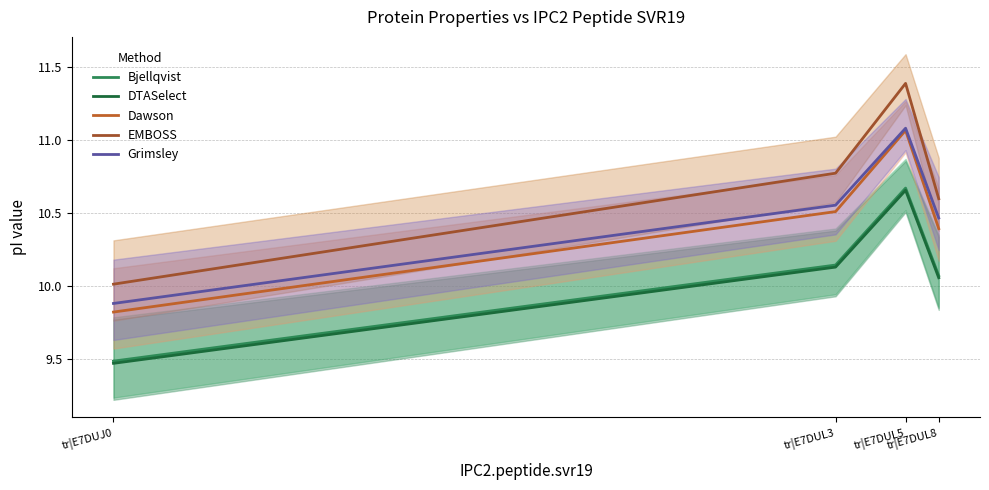

What are all the series names shown in the legend?

Bjellqvist, DTASelect, Dawson, EMBOSS, Grimsley